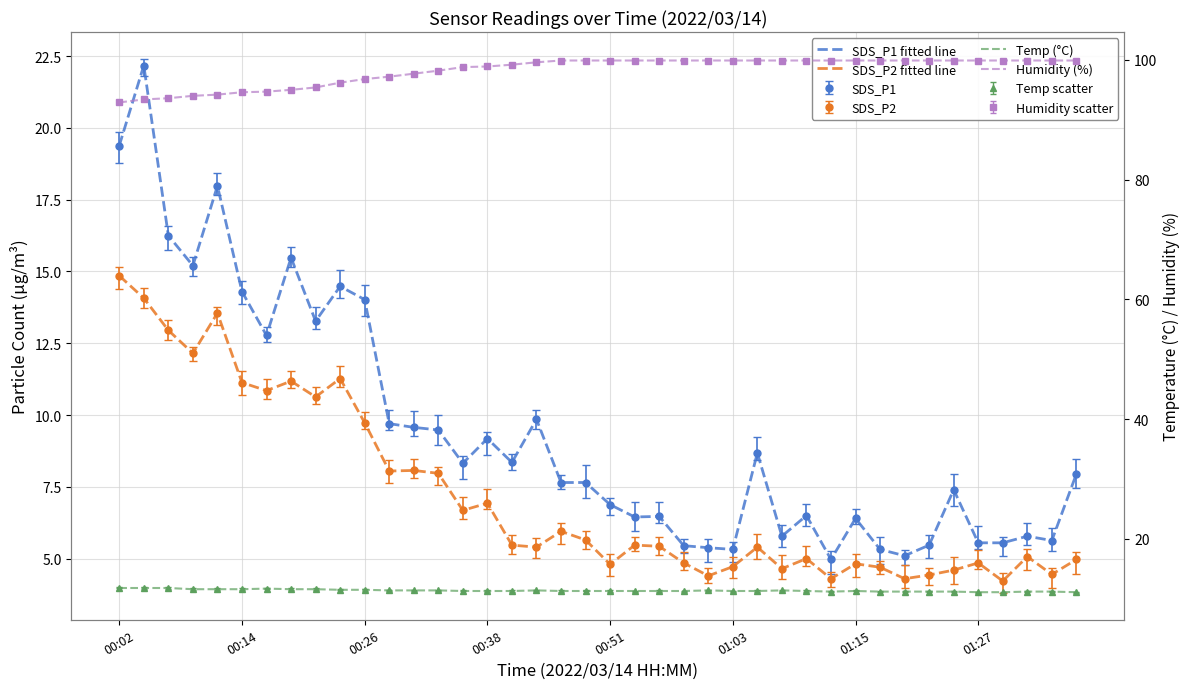

Reading left to right, extract all data points from this chart.

SDS_P1 fitted line: 19.4	22.2	16.2	15.2	18.0	14.3	12.8	15.5	13.3	14.5	14.0	9.7	9.6	9.5	8.3	9.2	8.3	9.8	7.7	7.7	6.9	6.5	6.5	5.5	5.4	5.3	8.7	5.8	6.5	5.0	6.4	5.3	5.1	5.5	7.4	5.5	5.5	5.8	5.6	8.0
SDS_P2 fitted line: 14.8	14.1	12.9	12.2	13.6	11.1	10.8	11.2	10.6	11.3	9.7	8.1	8.1	8.0	6.7	6.9	5.5	5.4	6.0	5.7	4.8	5.5	5.4	4.8	4.4	4.7	5.4	4.7	5.0	4.3	4.8	4.7	4.3	4.4	4.6	4.8	4.2	5.1	4.5	5.0
Temp (°C): 11.8	11.8	11.8	11.6	11.6	11.6	11.7	11.6	11.6	11.5	11.5	11.4	11.4	11.4	11.3	11.3	11.3	11.4	11.3	11.3	11.3	11.3	11.3	11.3	11.4	11.3	11.3	11.4	11.3	11.2	11.3	11.2	11.2	11.2	11.2	11.1	11.1	11.2	11.2	11.1
Humidity (%): 92.9	93.4	93.6	94.0	94.2	94.6	94.7	95.0	95.4	96.2	96.8	97.2	97.7	98.2	98.8	98.9	99.2	99.6	99.9	99.9	99.9	99.9	99.9	99.9	99.9	99.9	99.9	99.9	99.9	99.9	99.9	99.9	99.9	99.9	99.9	99.9	99.9	99.9	99.9	99.9